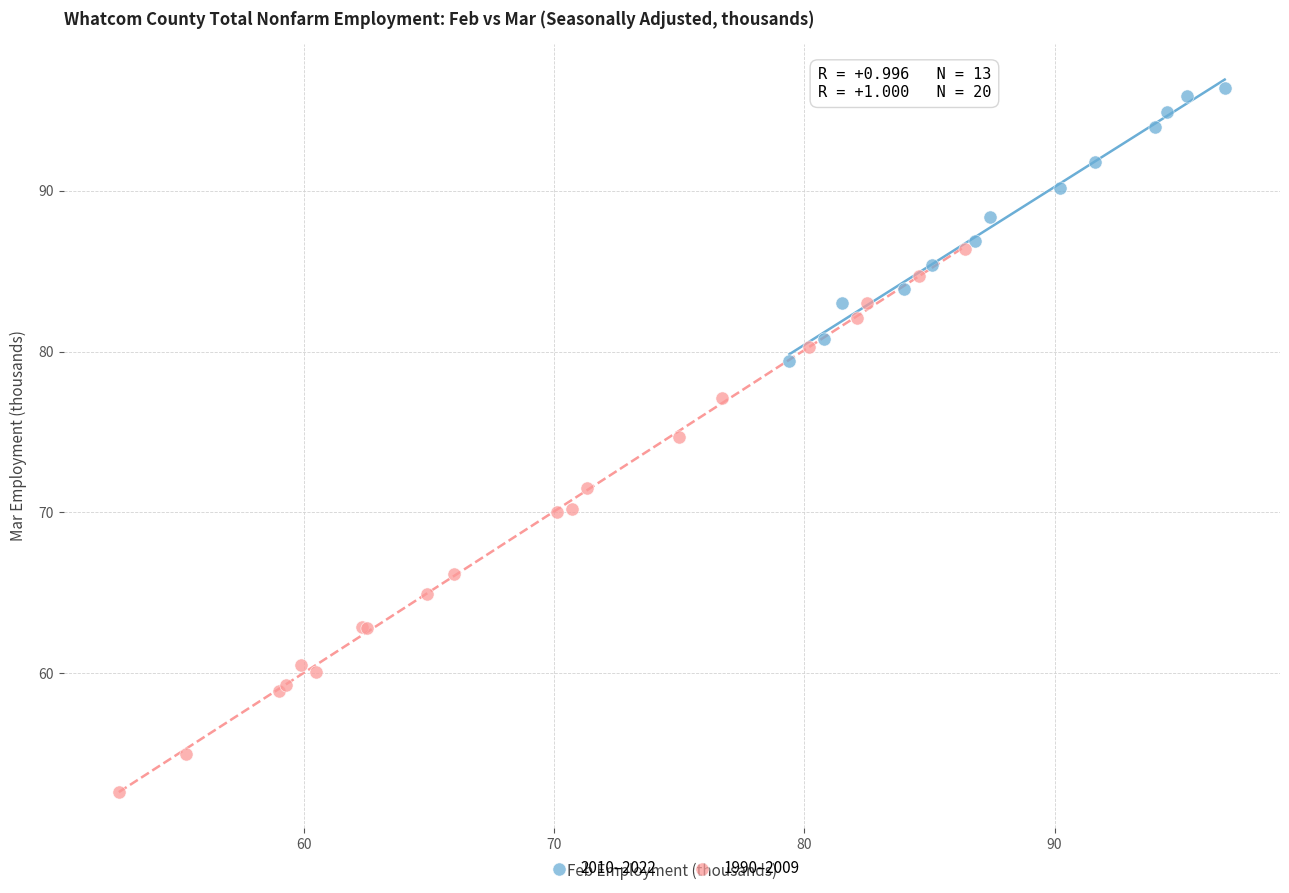

Which series reaches the maximum Y coordinate?

2010–2022